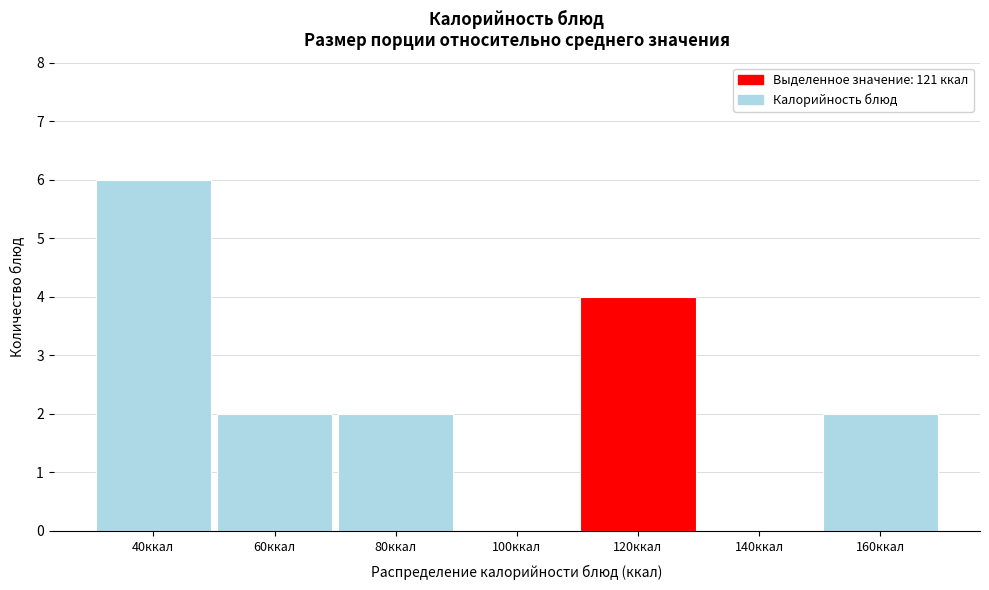

Reading left to right, extract all data points from this chart.

40ккал=6	60ккал=2	80ккал=2	100ккал=0	120ккал=4	140ккал=0	160ккал=2